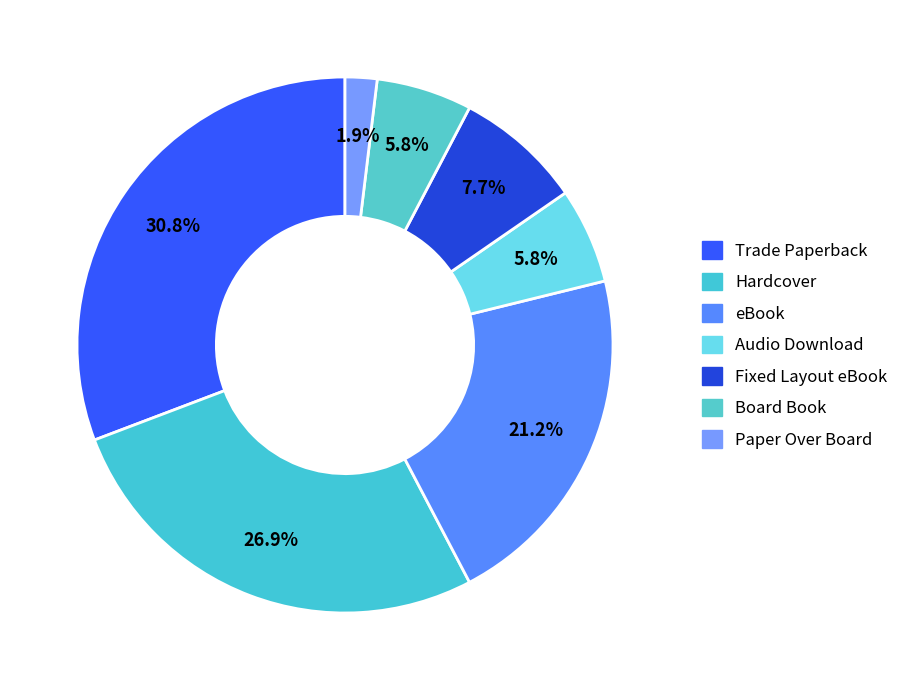

What is the smallest slice in the pie chart?

Paper Over Board